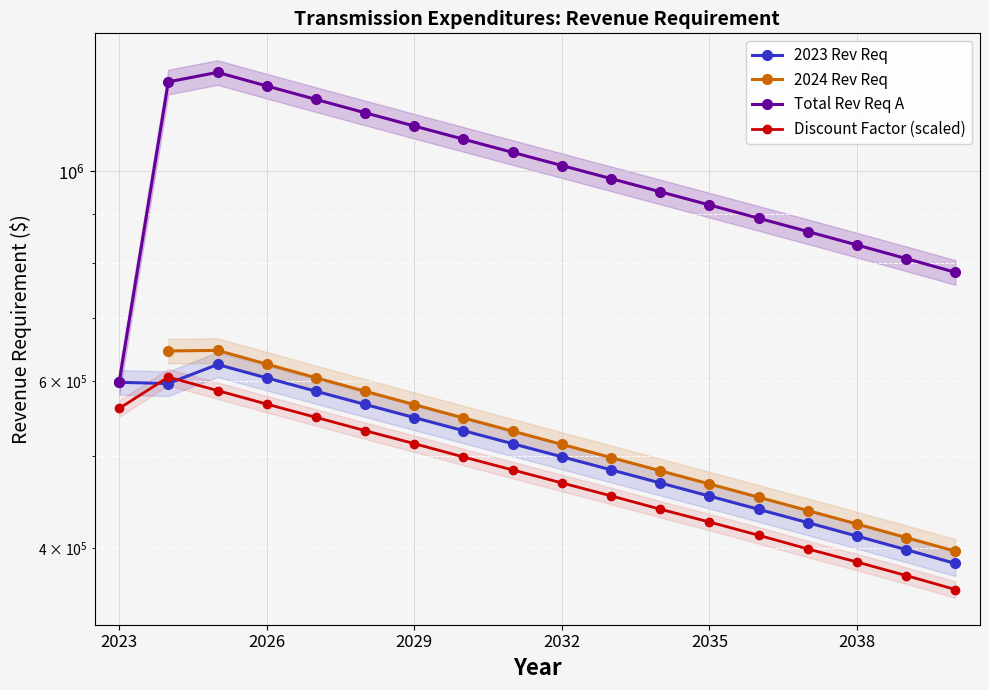

True or false: 2023 Rev Req and 2024 Rev Req intersect in this chart.

False